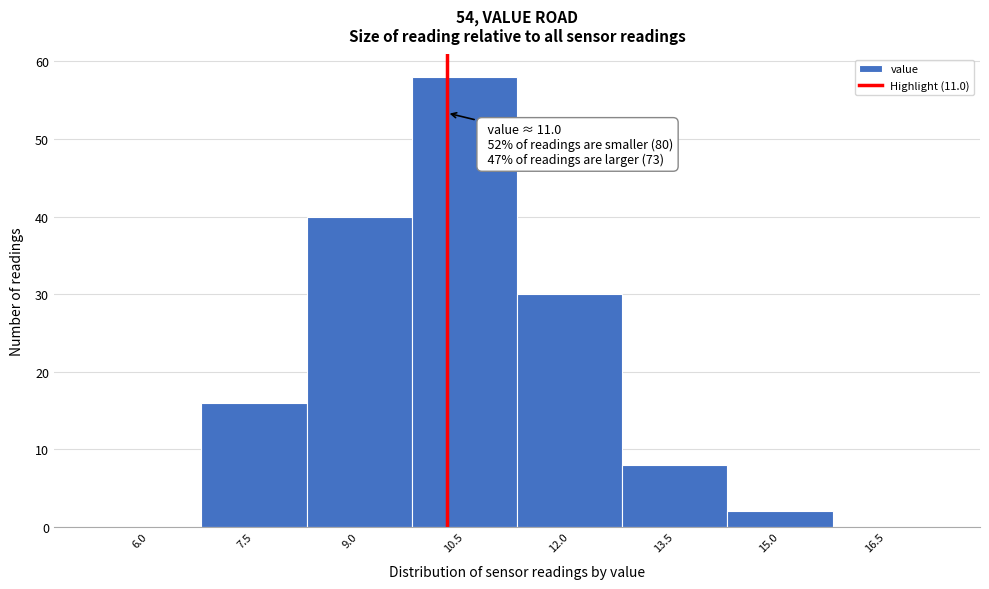

Reading right to left, extract all data points from this chart.

16.5=0	15.0=2	13.5=8	12.0=30	10.5=58	9.0=40	7.5=16	6.0=0